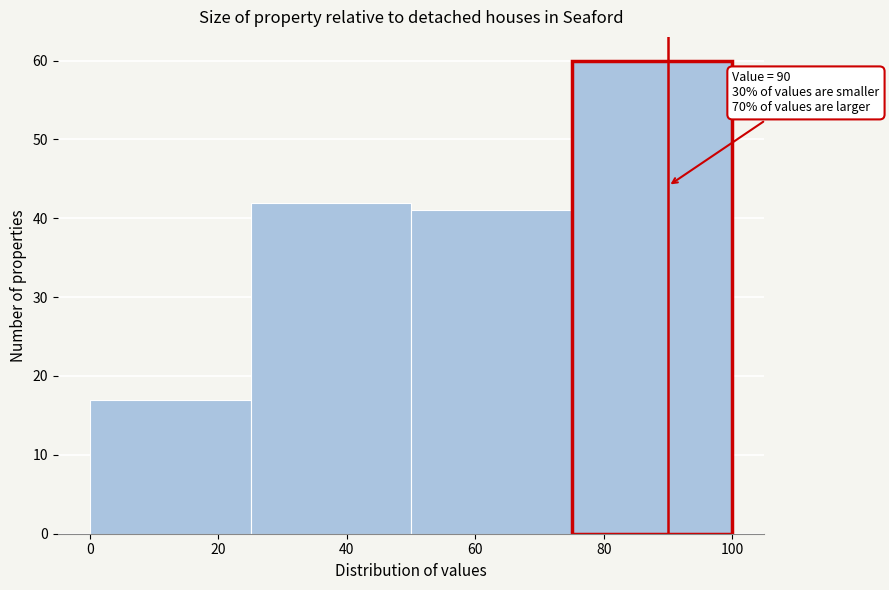

Over which range of the x-axis is the bar tallest?

75 to 100